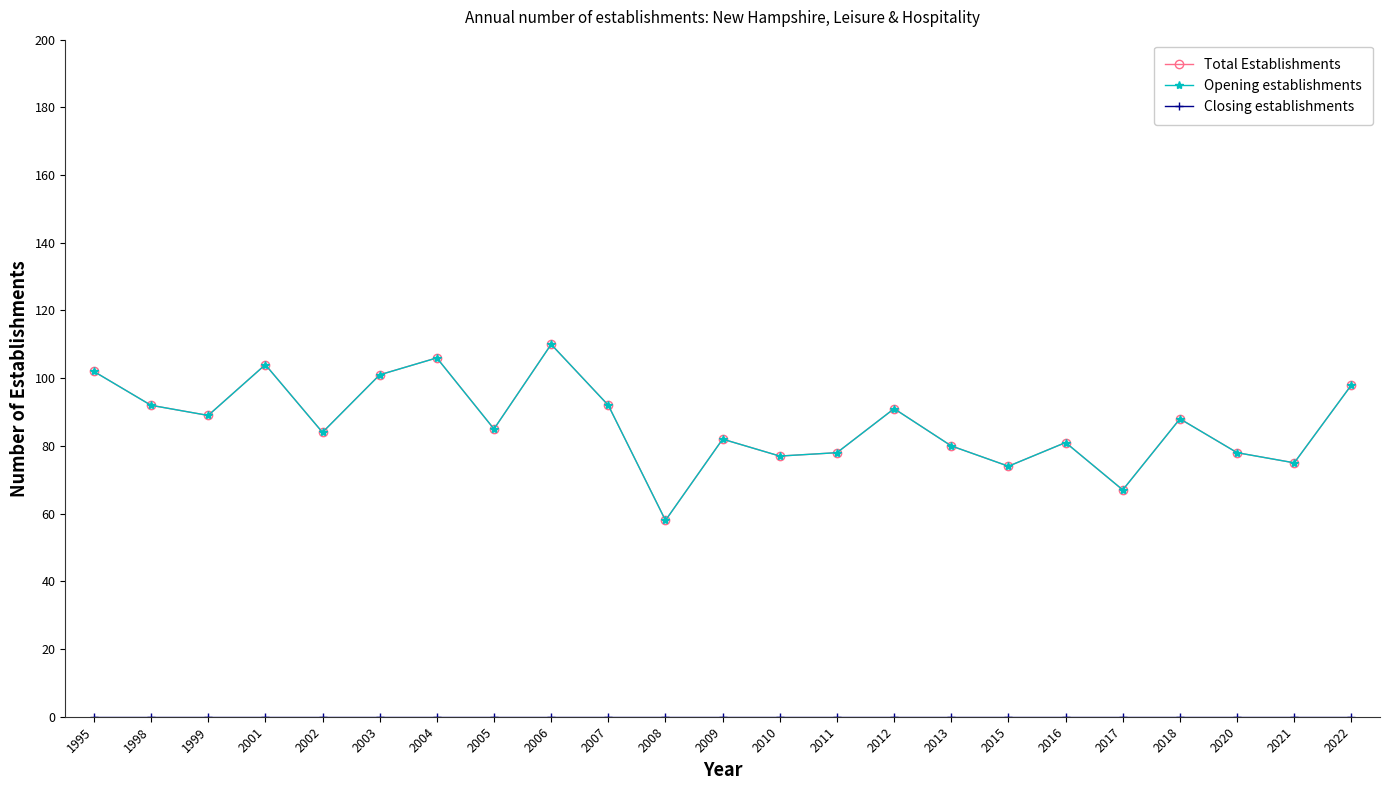

What is the average value of the Opening establishments series?

87